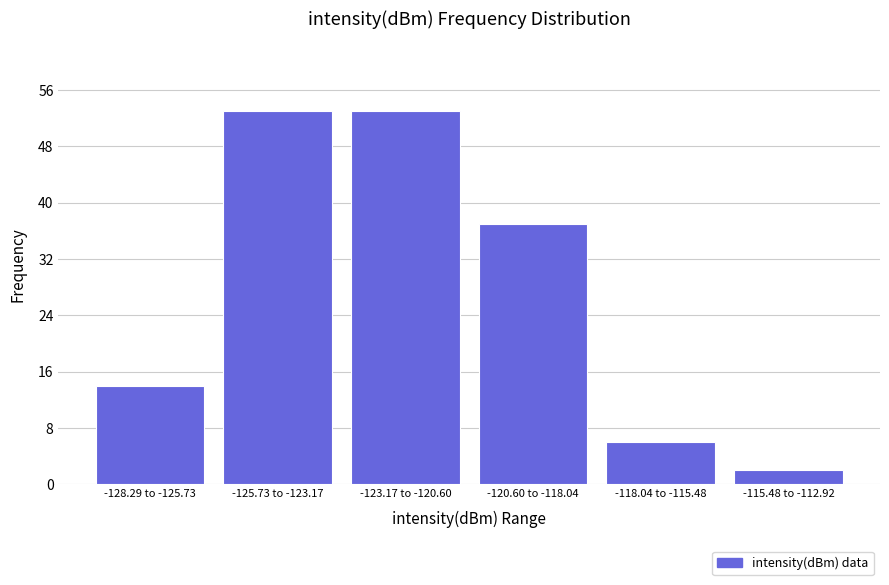

Reading right to left, what are all the values shown in this chart?

-115.48 to -112.92=2	-118.04 to -115.48=6	-120.60 to -118.04=37	-123.17 to -120.60=53	-125.73 to -123.17=53	-128.29 to -125.73=14